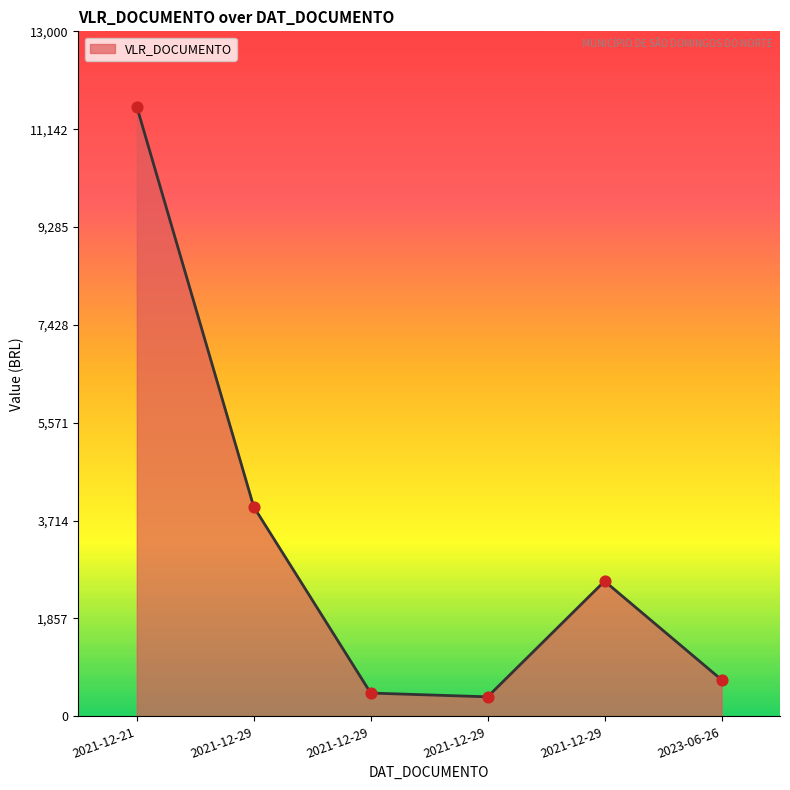

What is the ratio of the value at 2021-12-29 to the value at 2021-12-29?

5.8